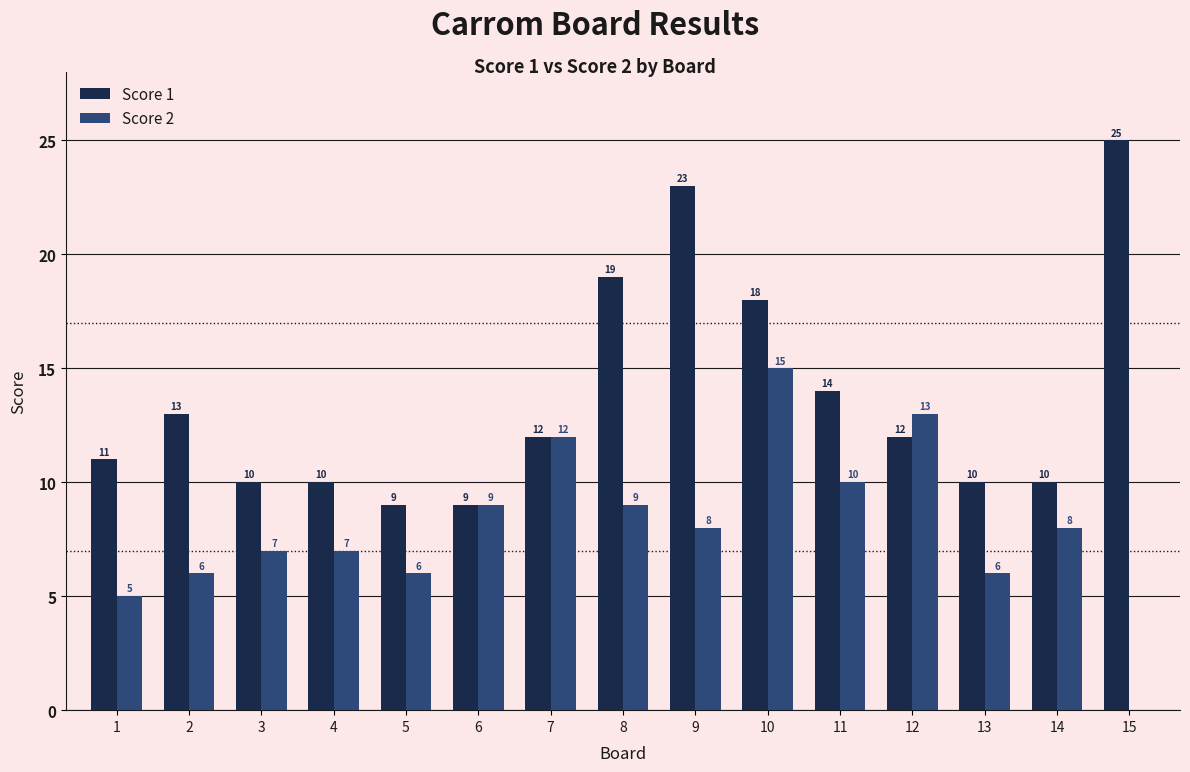

What are all the series names shown in the legend?

Score 1, Score 2